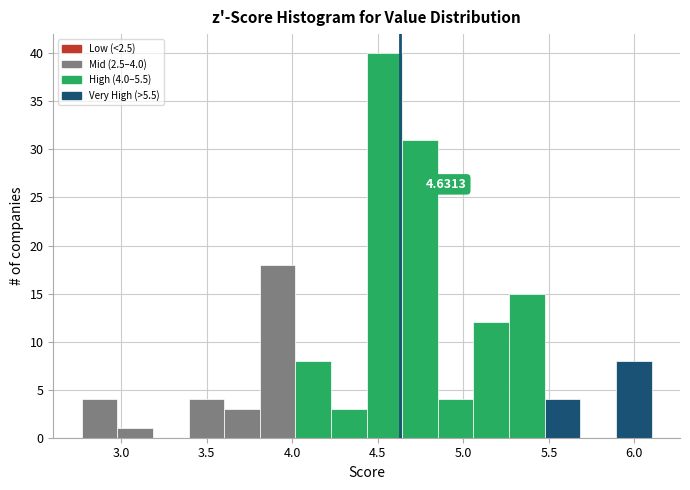

Which range on the x-axis has the tallest bar?

4.45 to 4.65